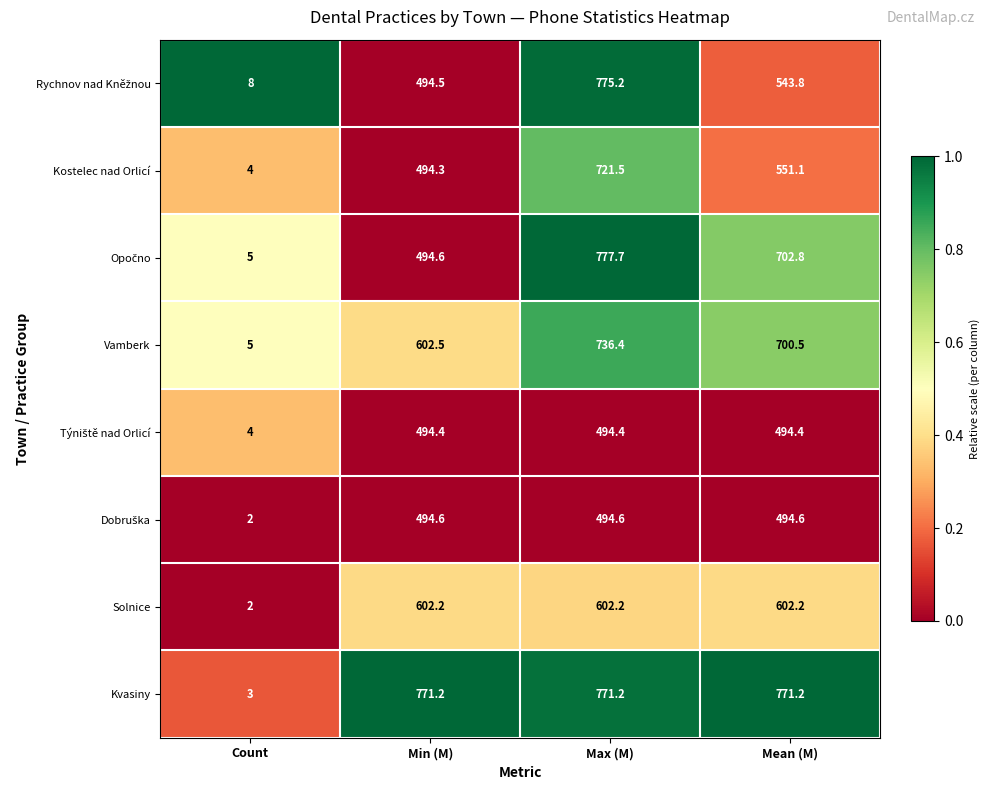

What is the difference between the highest and lowest values at Max (M)?

283.3